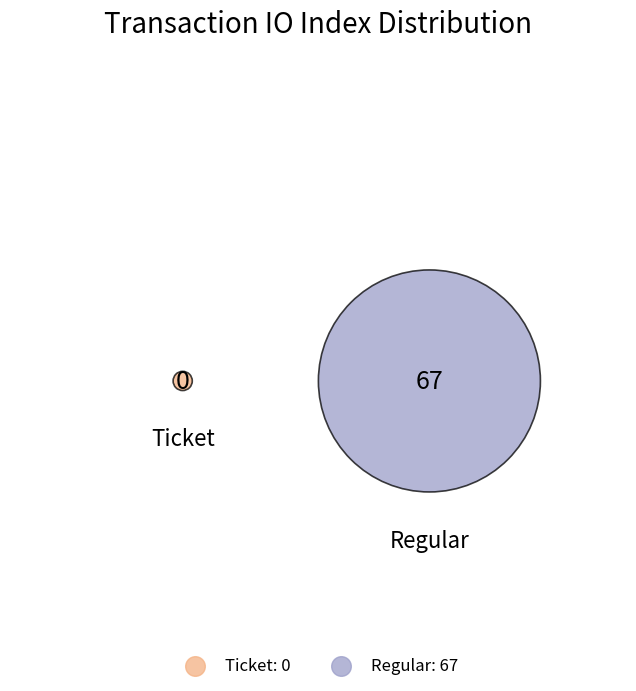

Is there any slice that represents more than half of the pie?

Yes